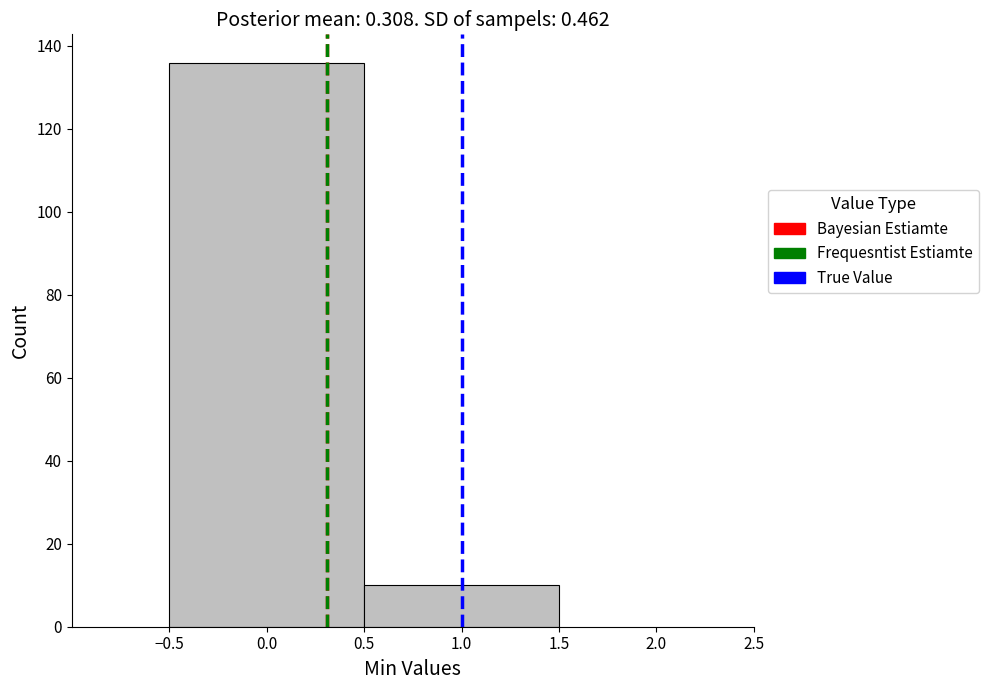

Reading left to right, transcribe this chart: for each bar, give the range it covers on the x-axis and its height. The values are not printed on the chart, so give them approximately, as read against the axis.

-0.5 to 0.5: 136
0.5 to 1.5: 10